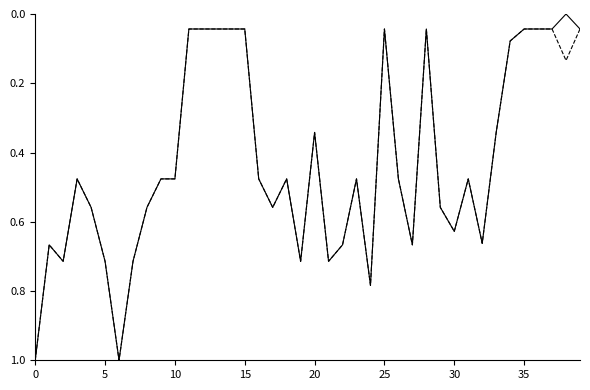

What is the maximum value shown in the chart?

1.0